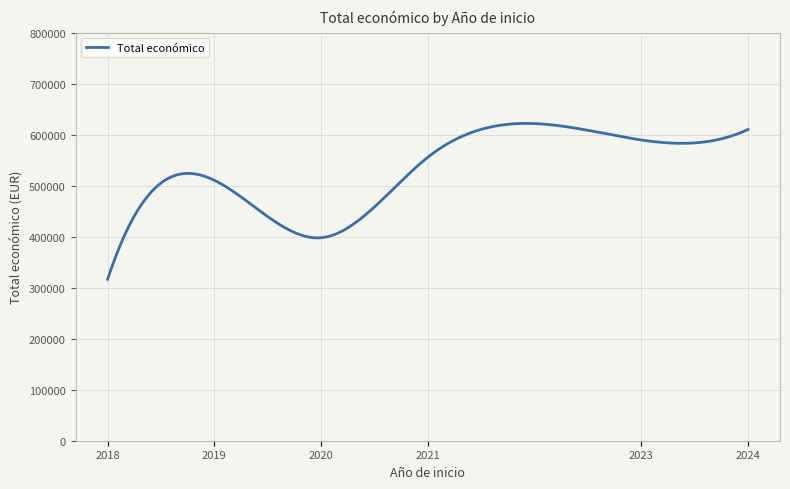

Is this an area chart (filled region under the line)?

No